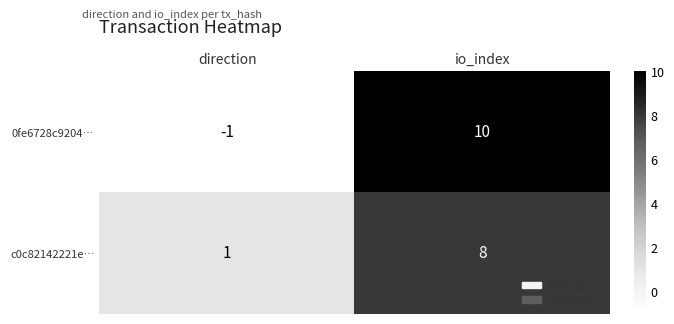

What is the sum of the 0fe6728c9204… values at io_index and direction?

9